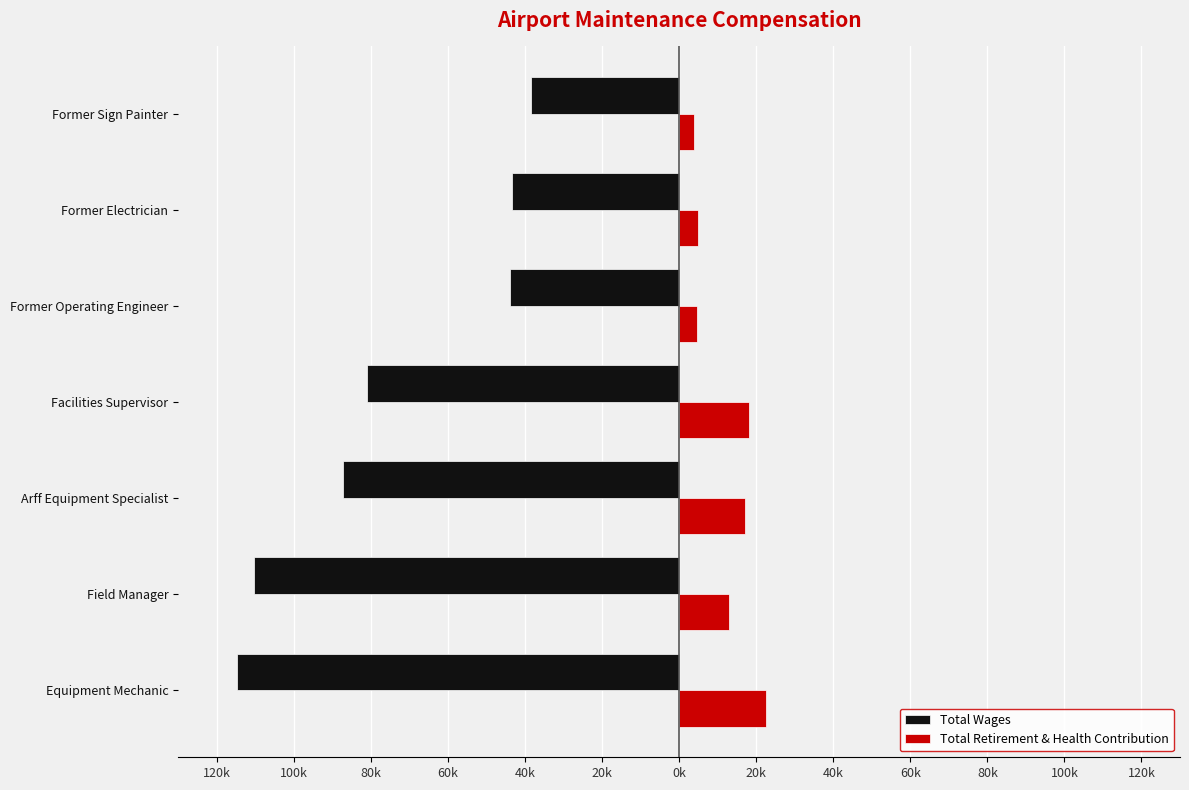

What is the highest value of the Total Retirement & Health Contribution series?

22523